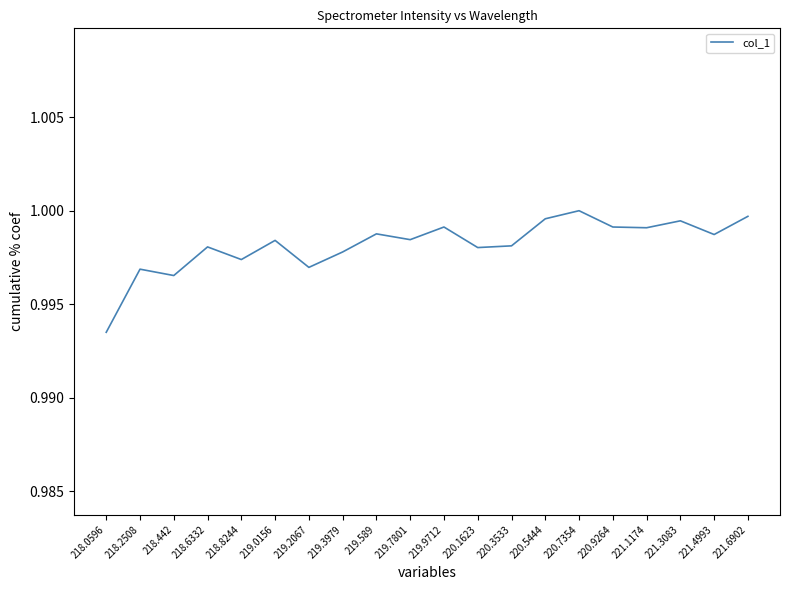

What position from the right is 219.0156?

15